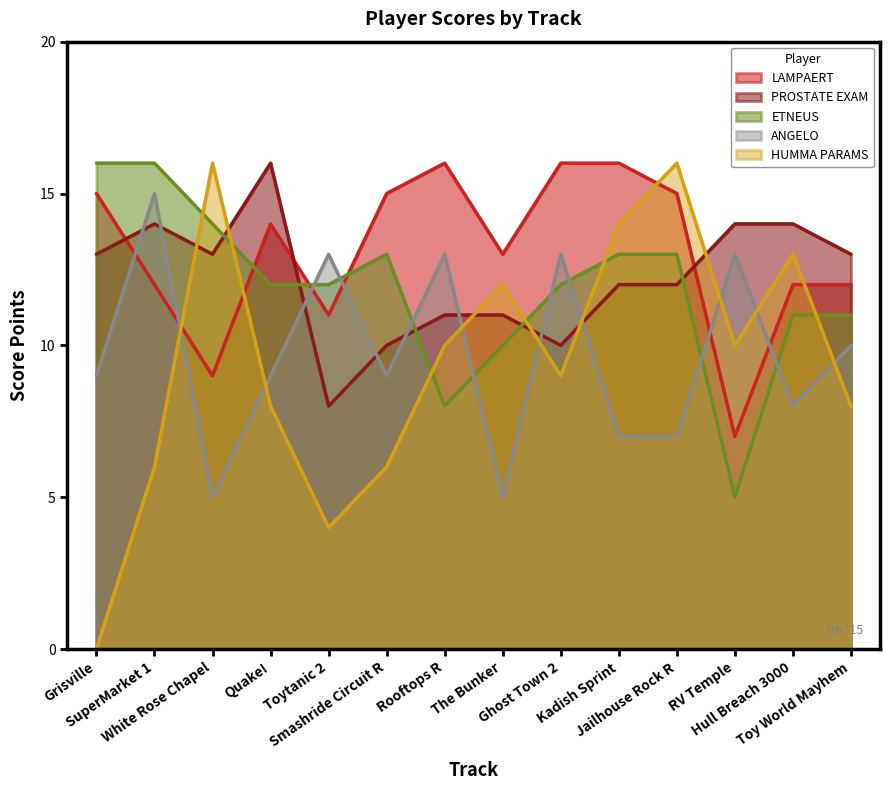

How many data points does each series have?

14